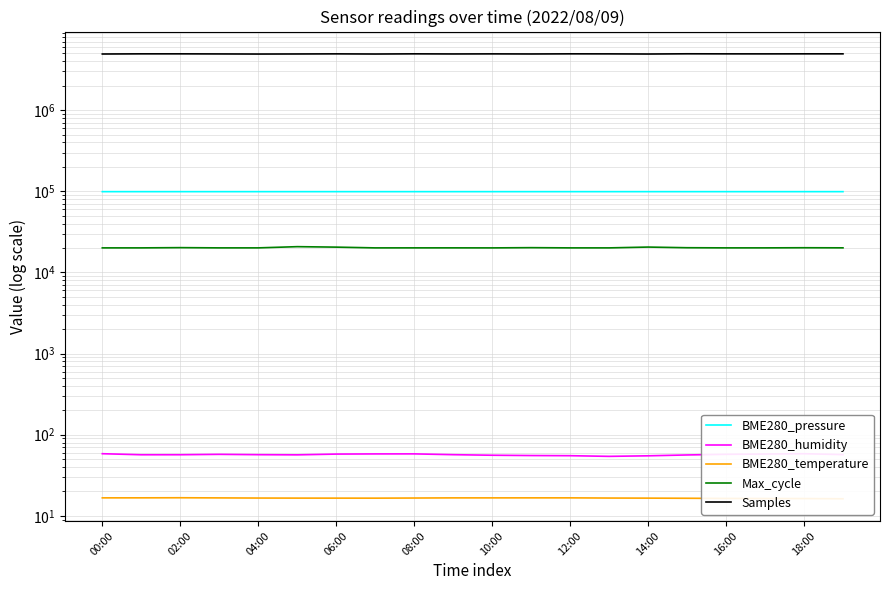

How many lines are shown in the chart?

5